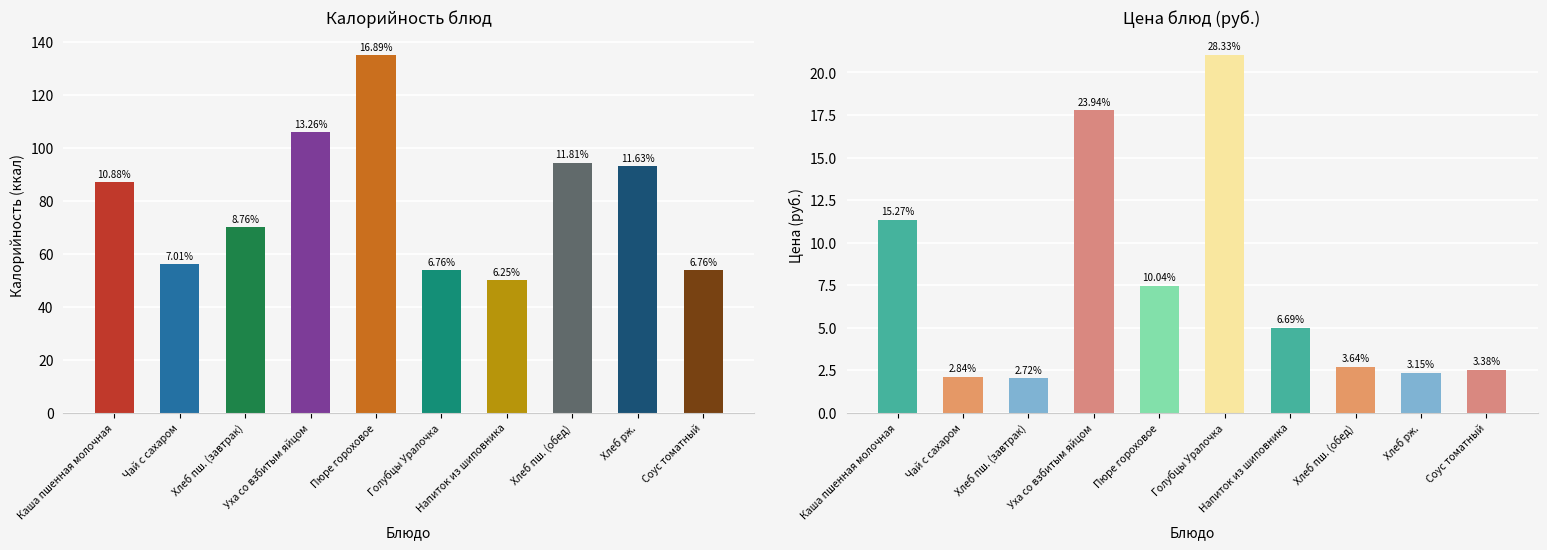

What is the total value across all series at Пюре гороховое?

142.4